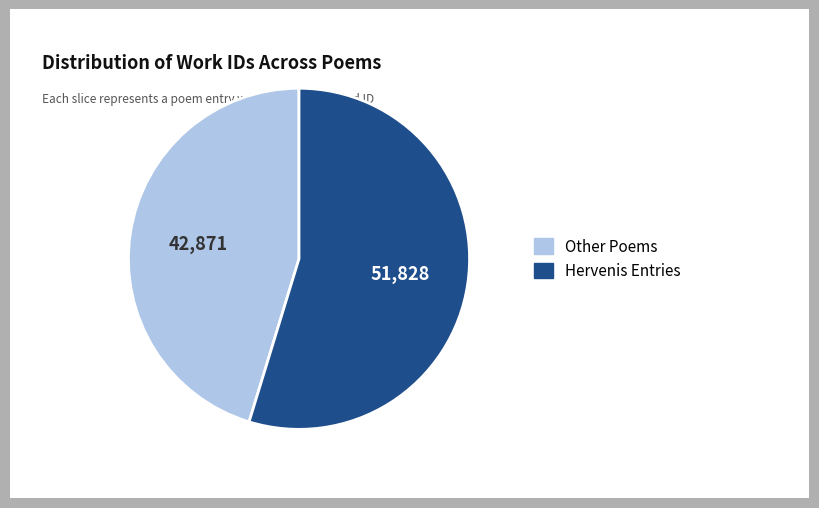

Does any single category account for the majority?

Yes